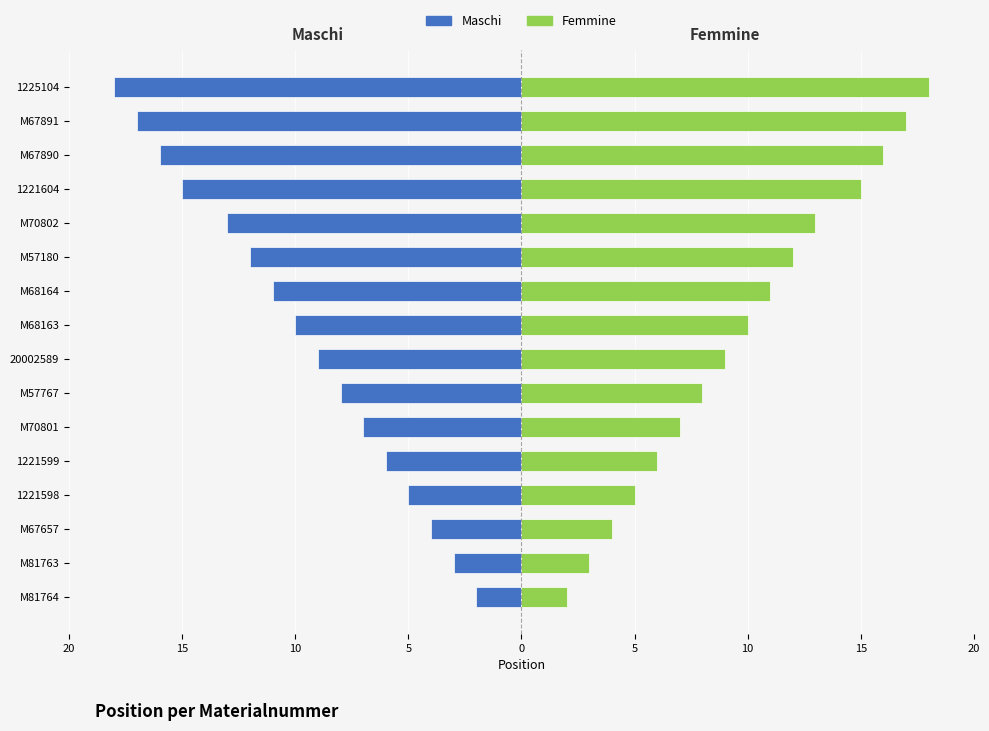

What is the difference between the second highest and minimum values in the Femmine series?

15